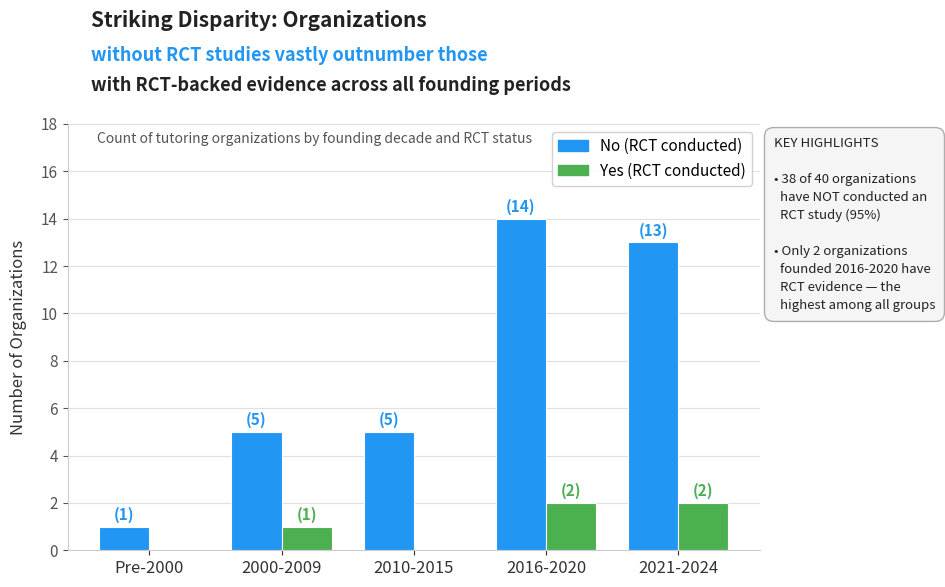

How many categories are shown in the chart?

5